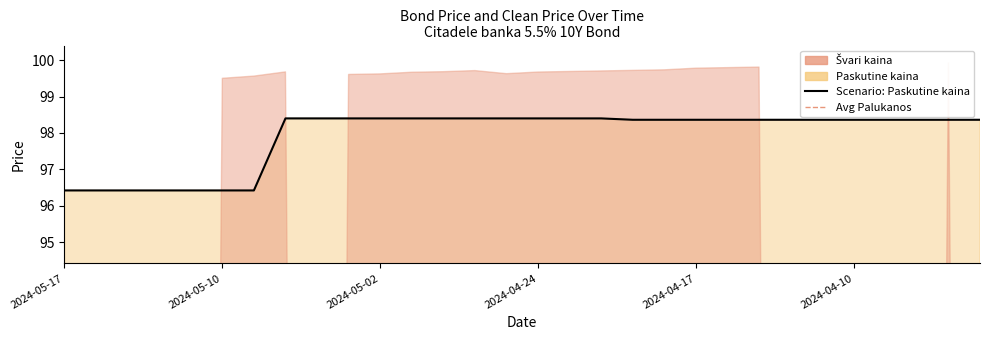

Reading left to right, extract all data points from this chart.

2024-05-17=96.4	2024-05-16=96.4	2024-05-15=96.4	2024-05-14=96.4	2024-05-13=96.4	2024-05-10=96.4	2024-05-08=96.4	2024-05-07=98.4	2024-05-06=98.4	2024-05-03=98.4	2024-05-02=98.4	2024-04-30=98.4	2024-04-29=98.4	2024-04-26=98.4	2024-04-25=98.4	2024-04-24=98.4	2024-04-23=98.4	2024-04-22=98.4	2024-04-19=98.4	2024-04-18=98.4	2024-04-17=98.4	2024-04-16=98.4	2024-04-15=98.4	2024-04-12=98.4	2024-04-11=98.4	2024-04-10=98.4	2024-04-09=98.4	2024-04-08=98.4	2024-04-05=98.4	2024-04-04=98.4